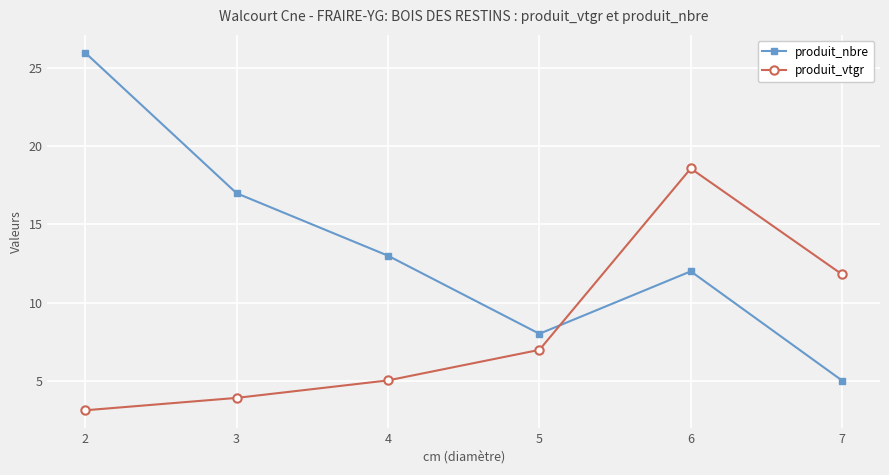

Which series has the largest total across all categories?

produit_nbre